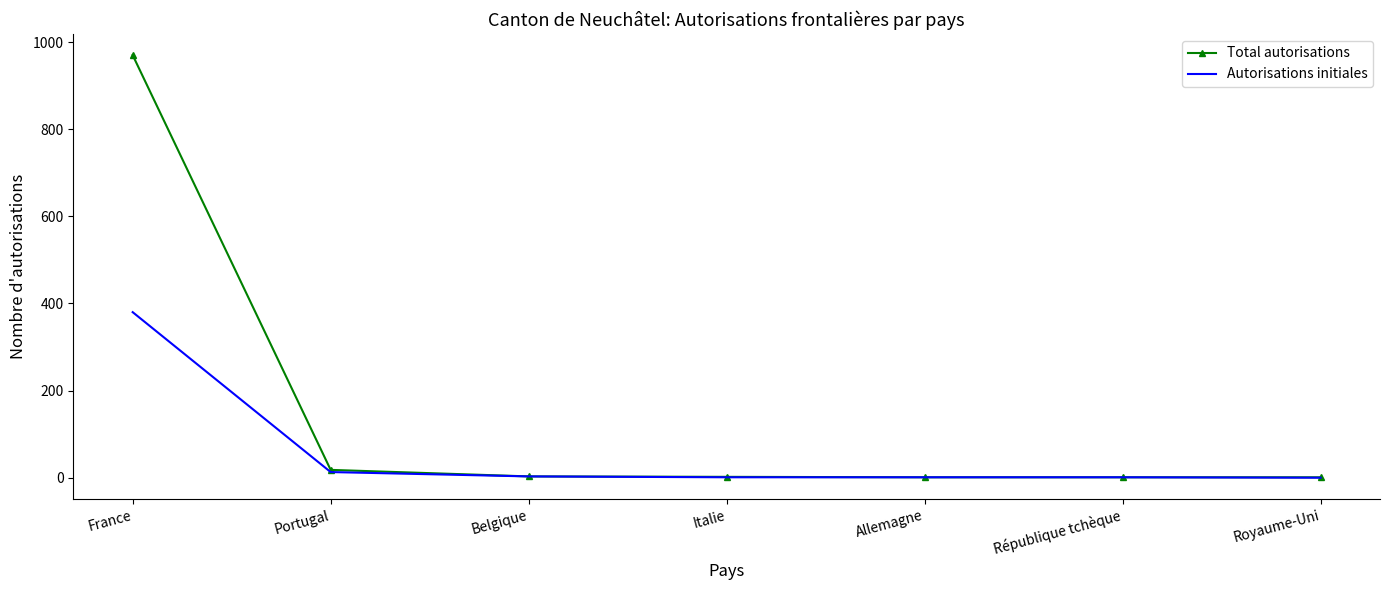

List the series in order of their overall mean, lowest first.

Autorisations initiales, Total autorisations